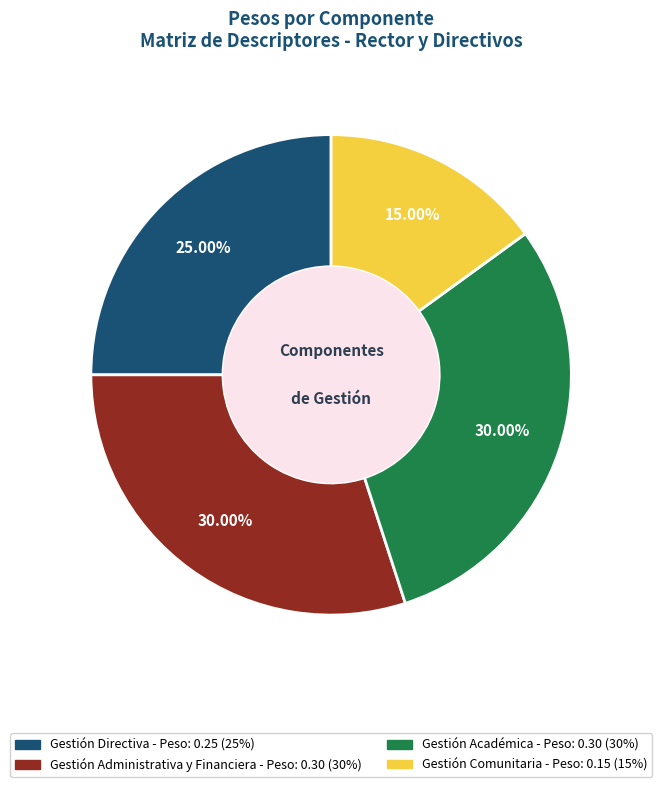

What is the smallest slice in the pie chart?

Gestión Comunitaria